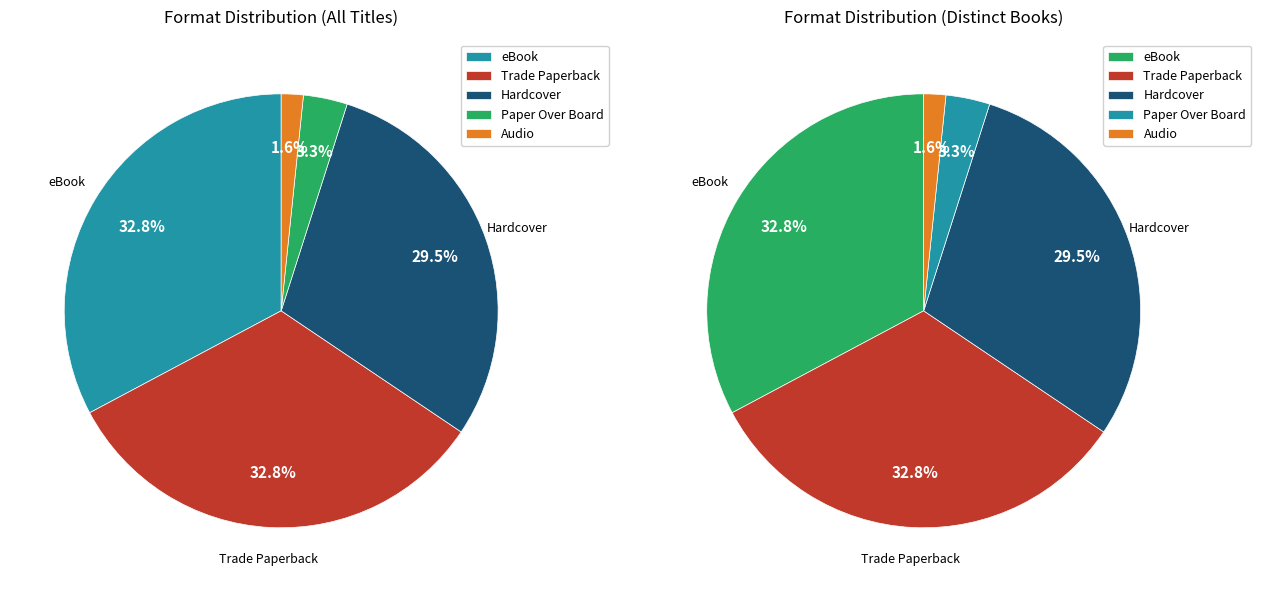

Does eBook account for over 50% of the chart?

No